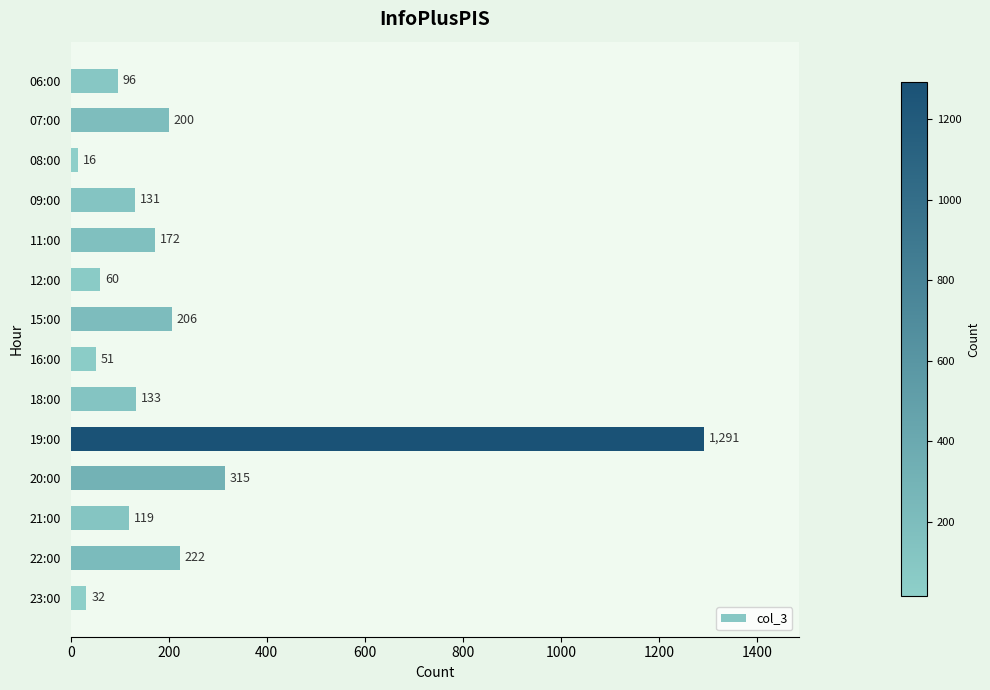

List the labels in order of value, largest first.

19:00, 20:00, 22:00, 15:00, 07:00, 11:00, 18:00, 09:00, 21:00, 06:00, 12:00, 16:00, 23:00, 08:00